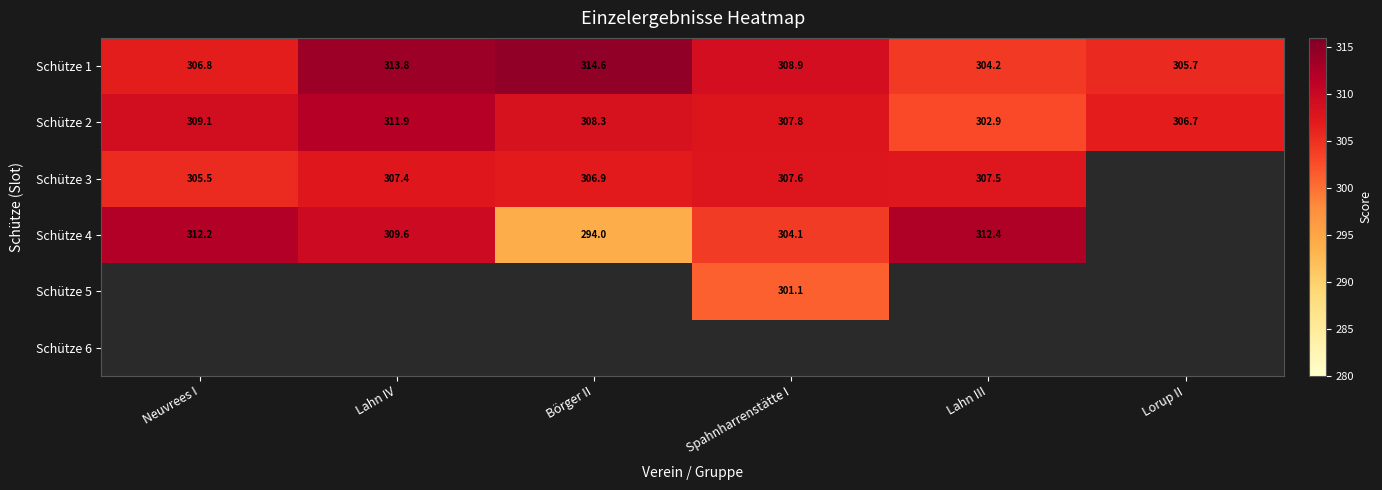

True or false: Schütze 2 has a value of 522.9 at Lahn III.

False